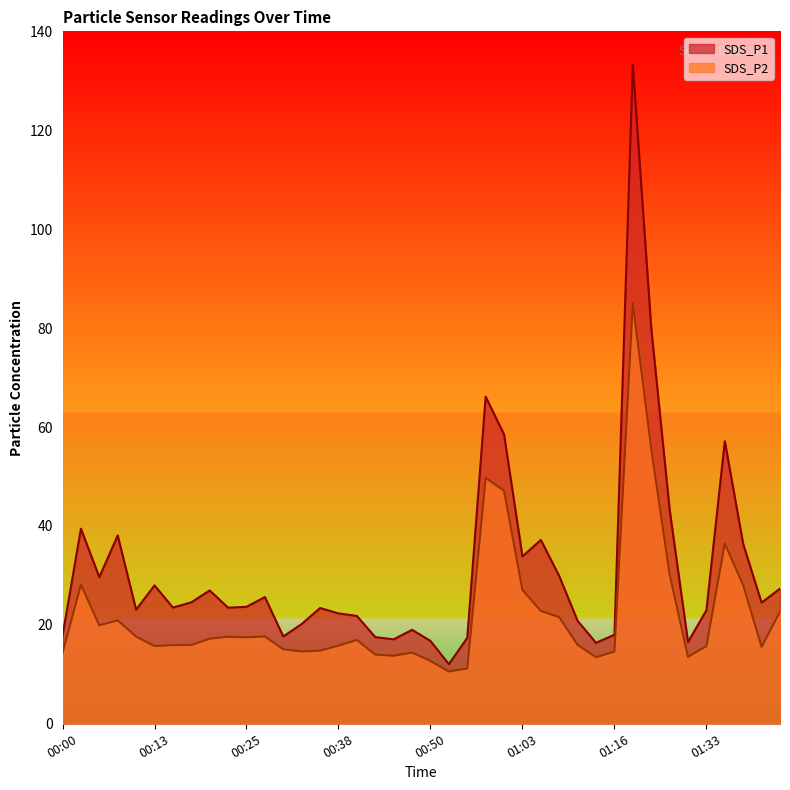

Where is the first local maximum for SDS_P2?

00:03